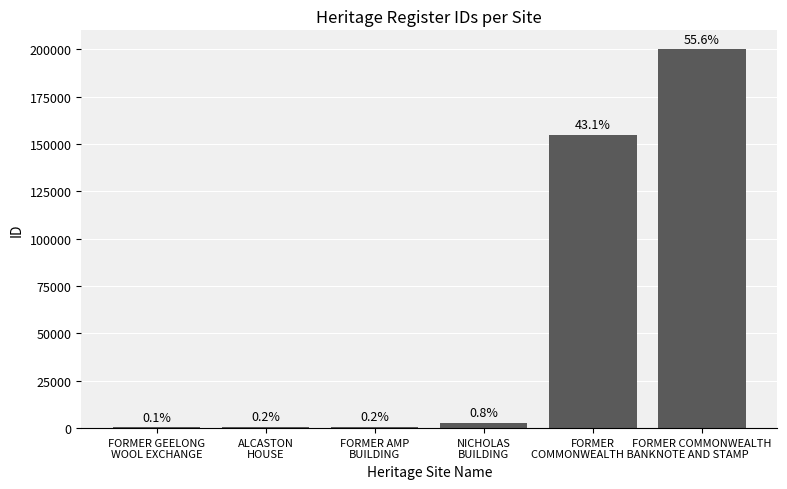

What position from the left is FORMER
COMMONWEALTH BANK?

5